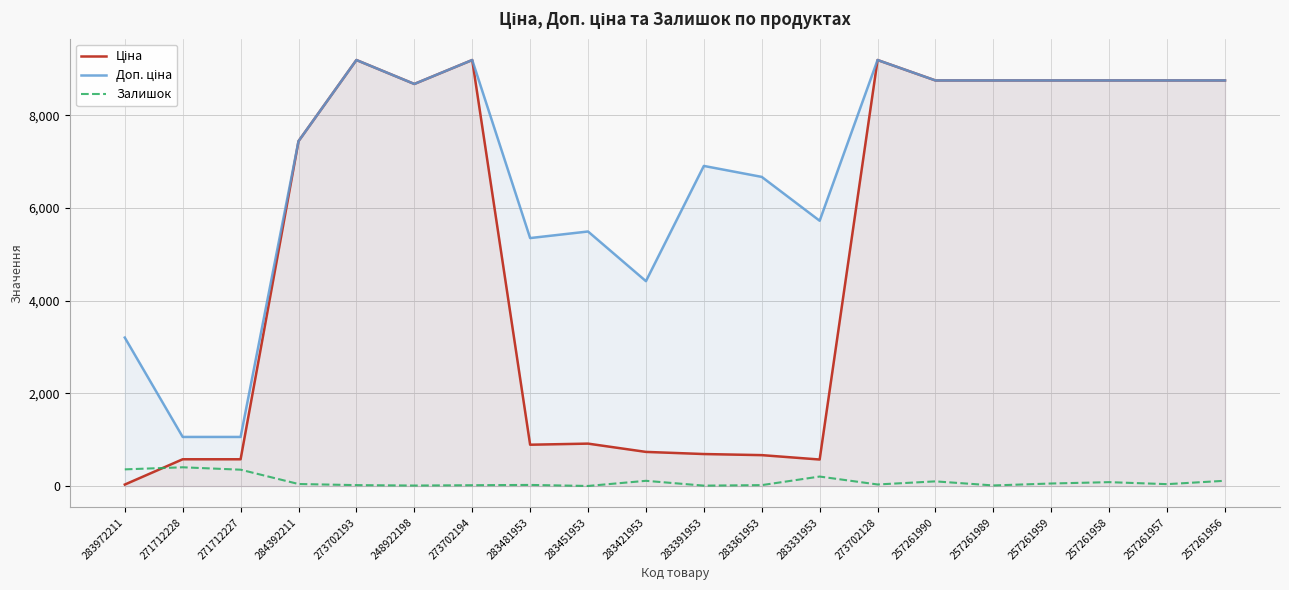

What is the maximum value shown in the chart?

9196.3